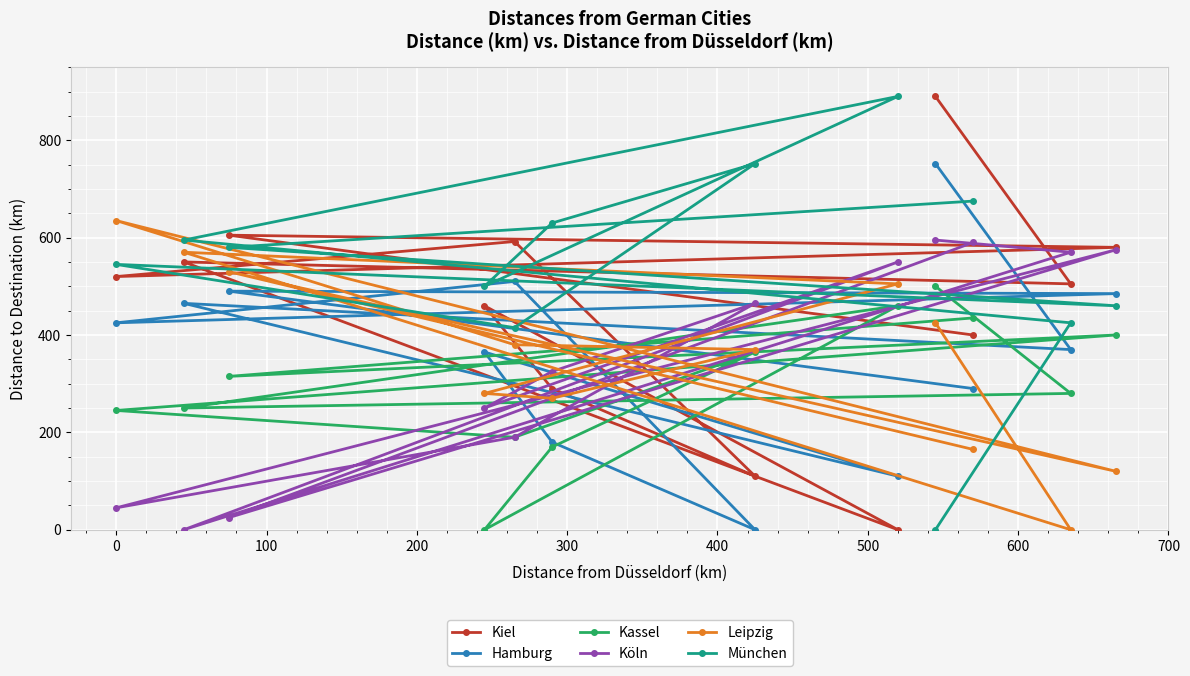

What is the value of the Hamburg point at the 10th from the left?

290